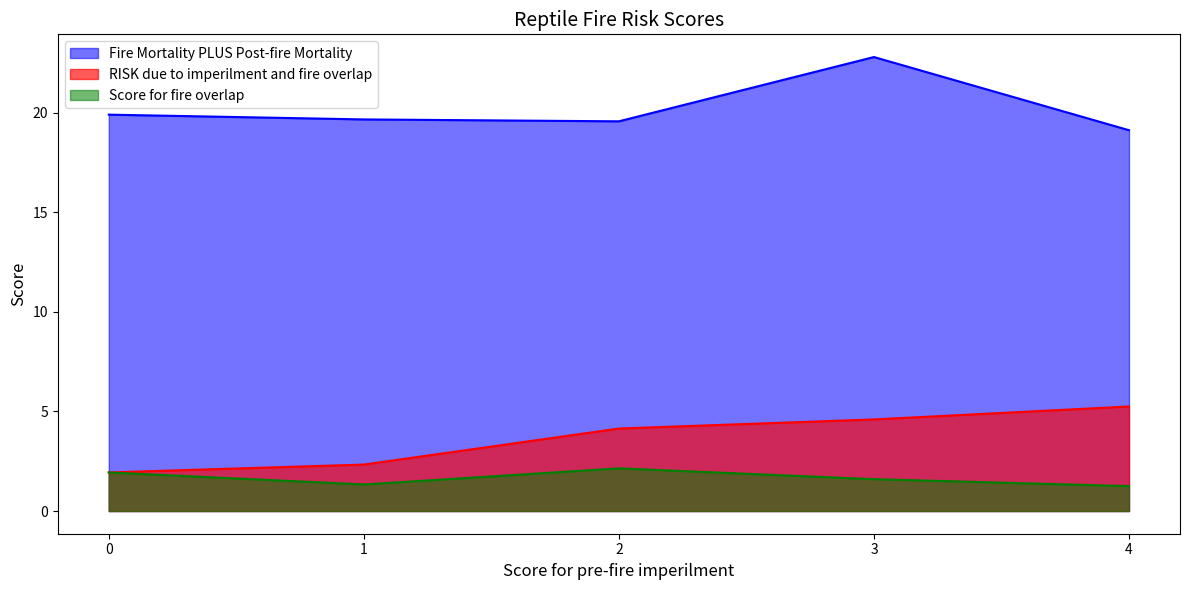

What is the highest value of the Fire Mortality PLUS Post-fire Mortality series?

22.8